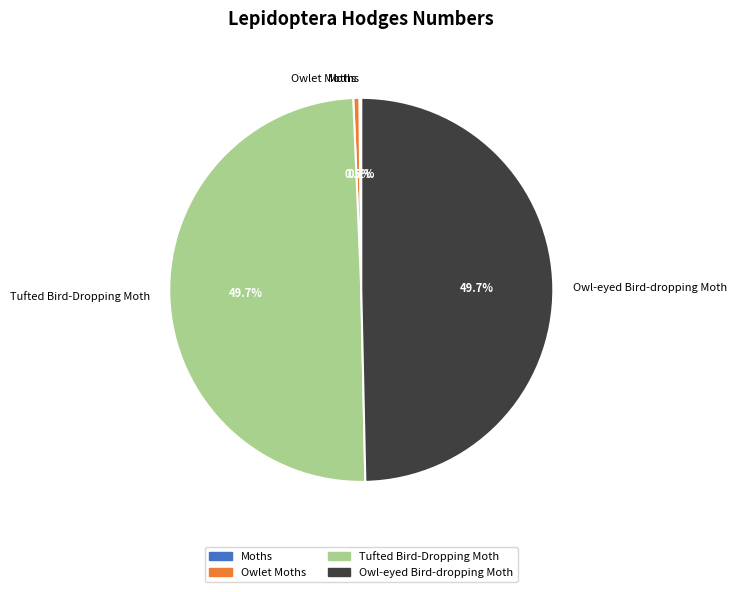

Does Owl-eyed Bird-dropping Moth account for over 50% of the chart?

No